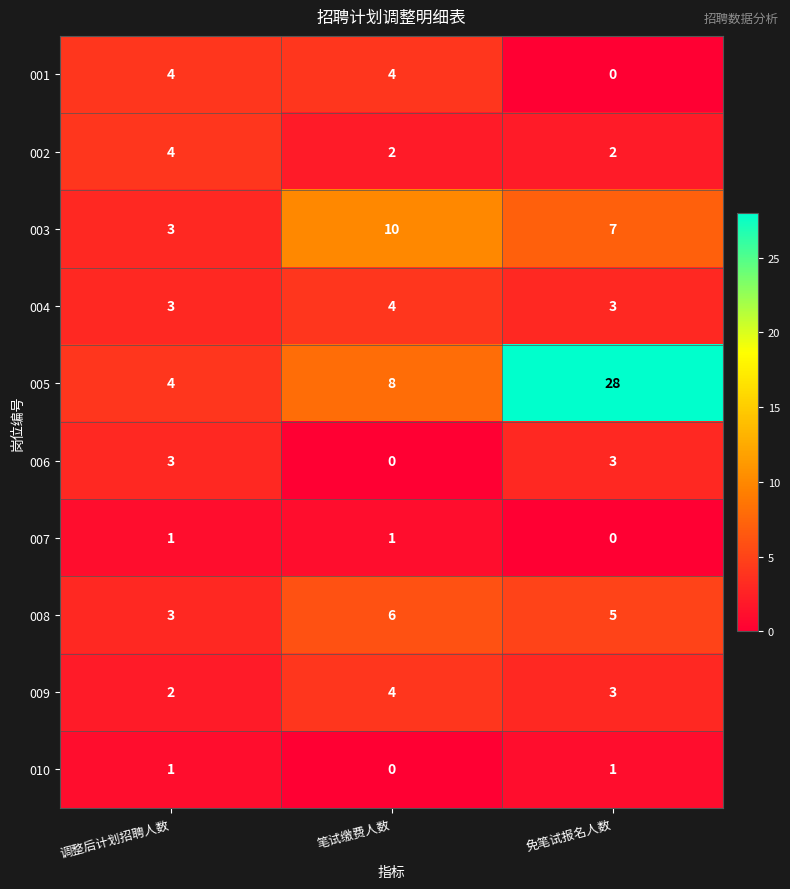

The 006 series shows 3 at 调整后计划招聘人数. True or false?

True